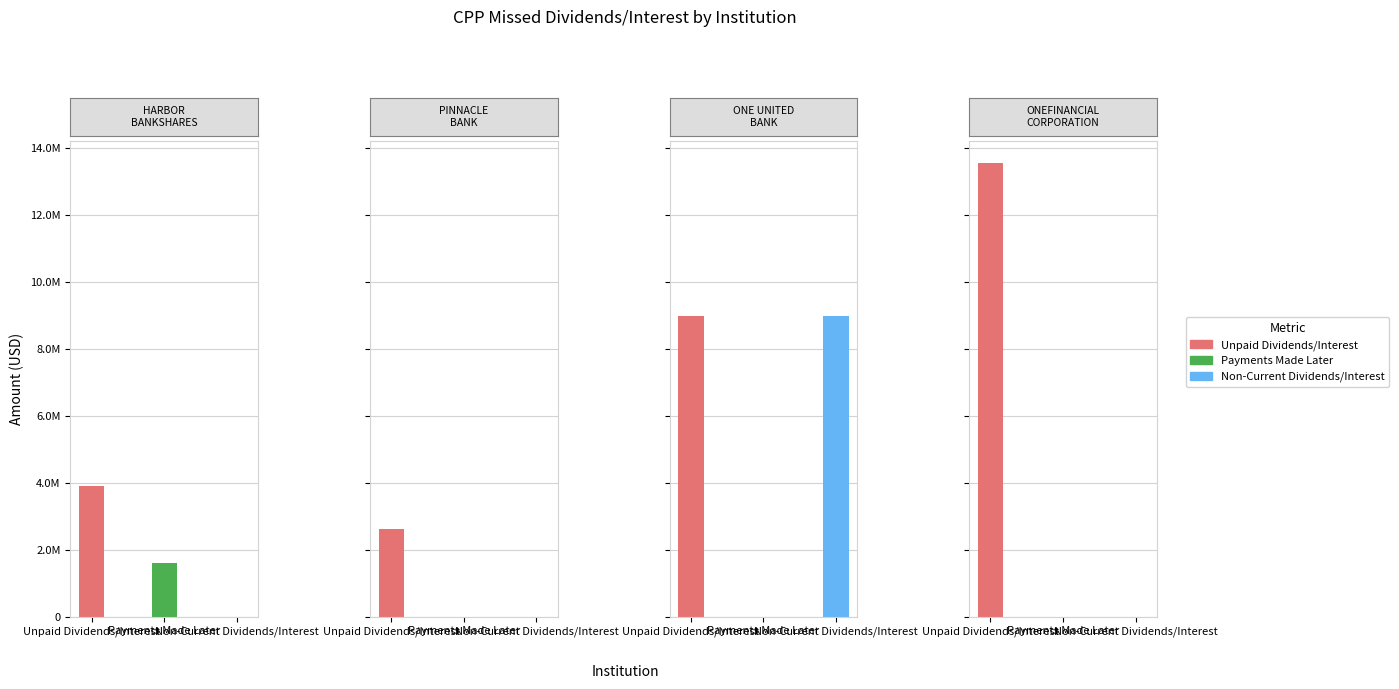

Rank the series by their maximum value, from lowest to highest.

Payments Made Later, Non-Current Dividends/Interest, Unpaid Dividends/Interest